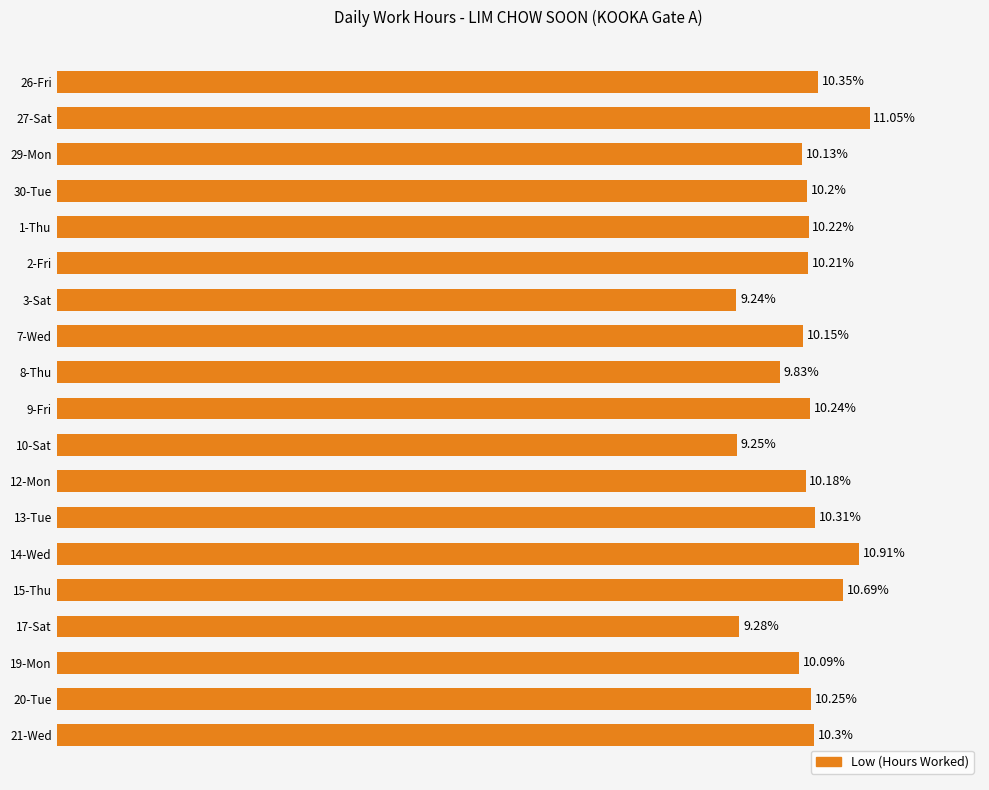

Does the chart contain any negative values?

No